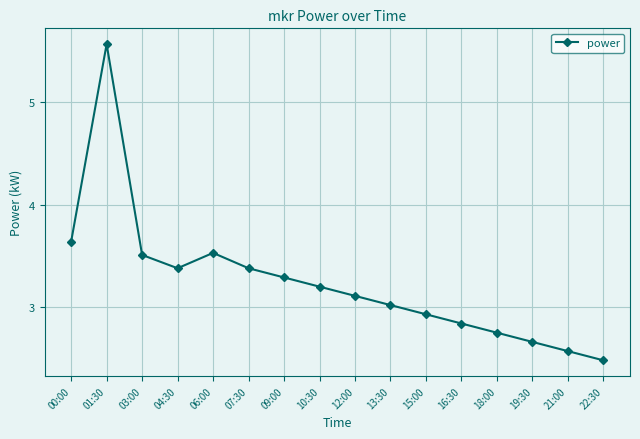

Is it true that the value at 03:00 is 5.7?

False